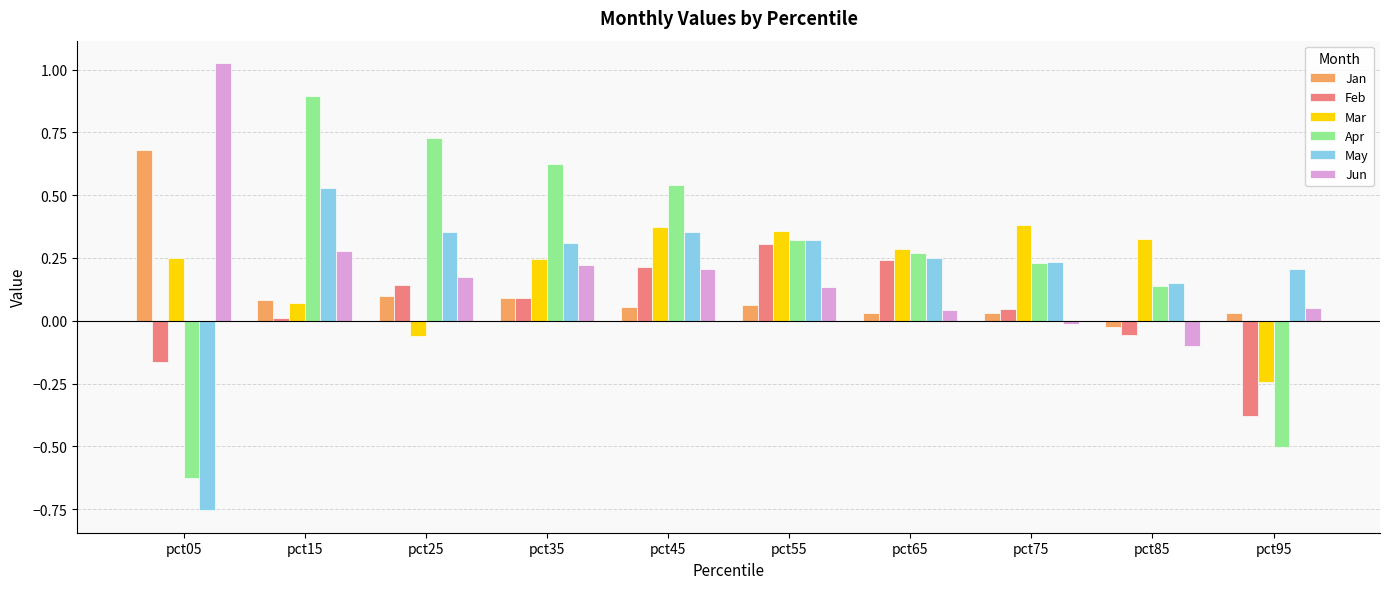

What is the total value across all series at pct35?

1.6